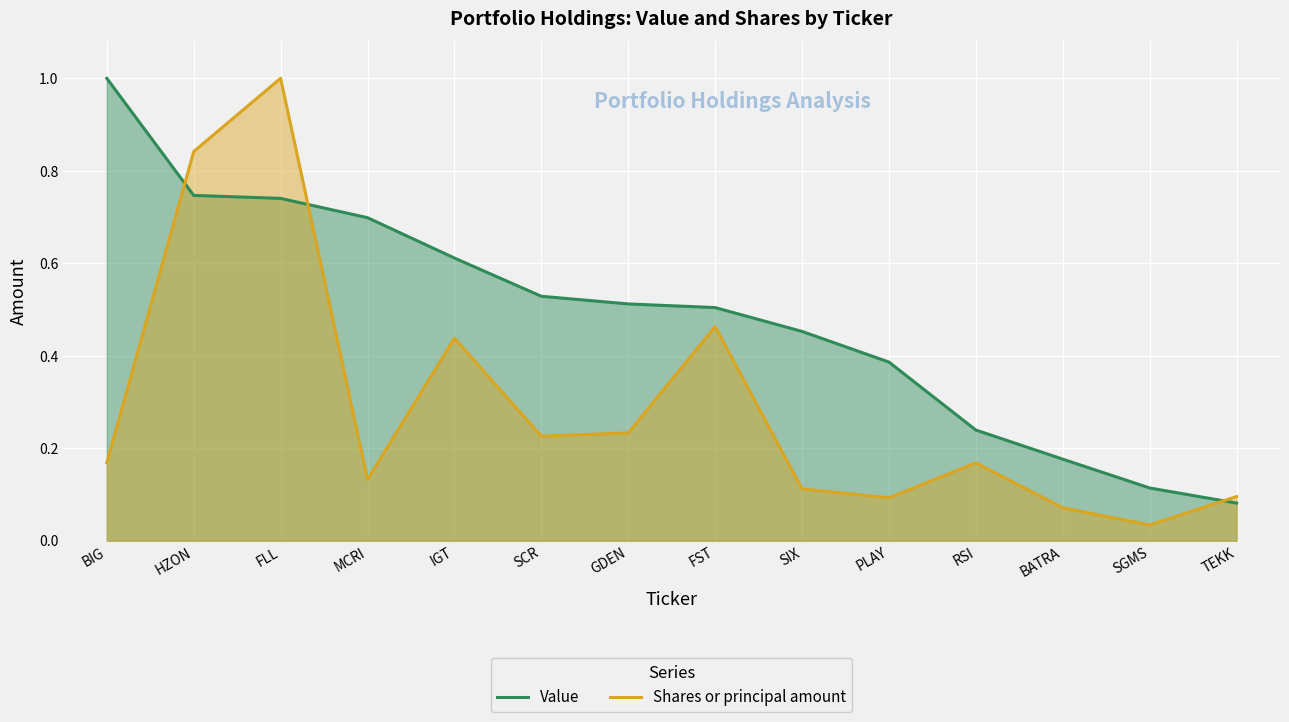

How many lines are shown in the chart?

2